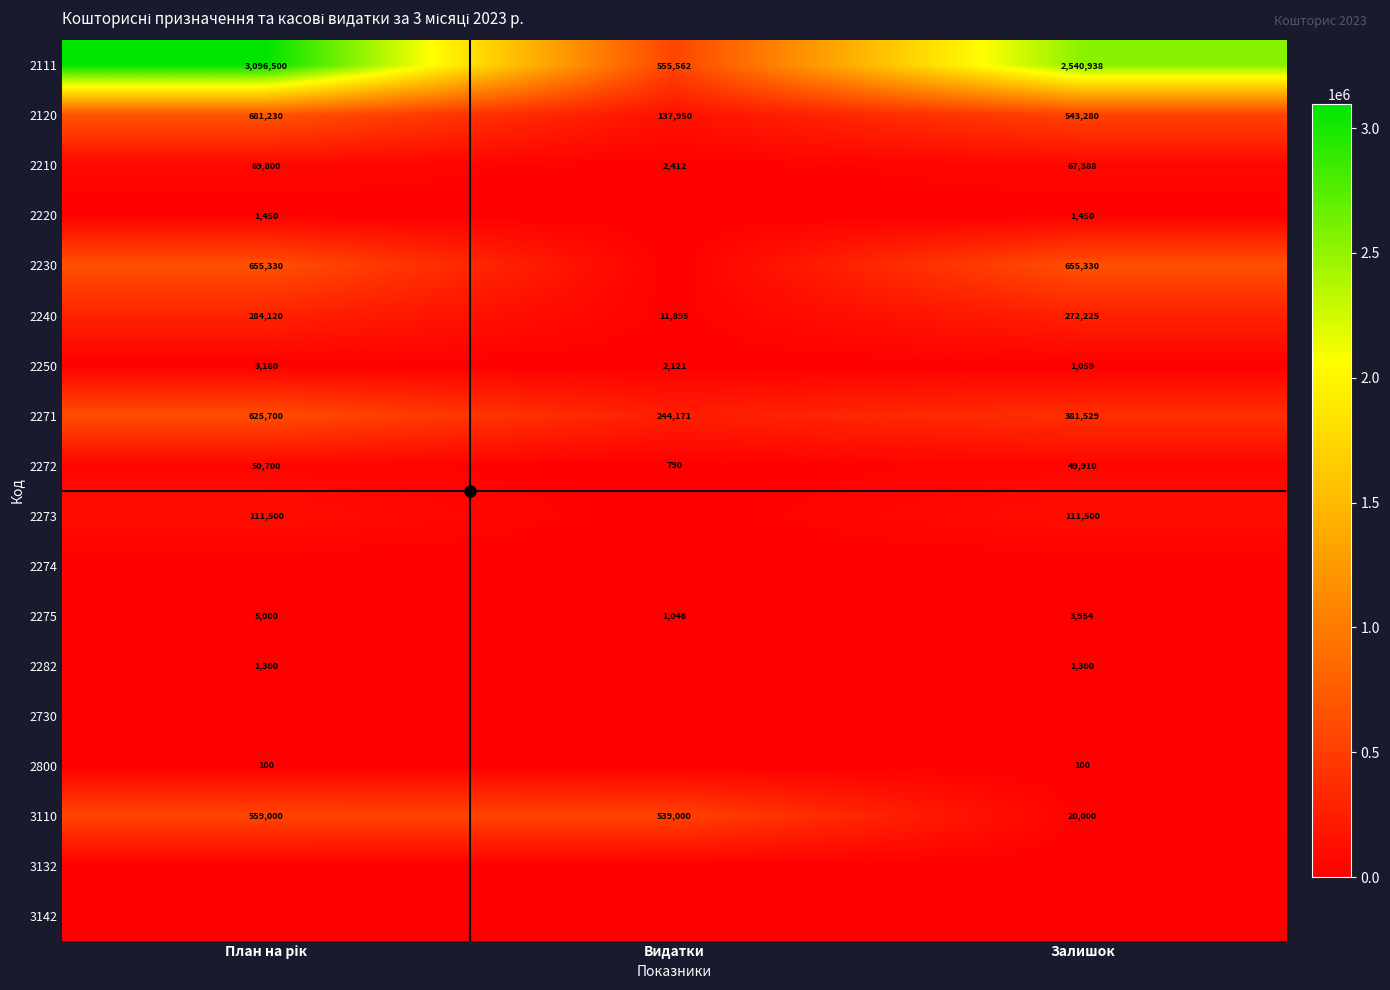

Where does the 2272 series first go above 49909?

План на рік